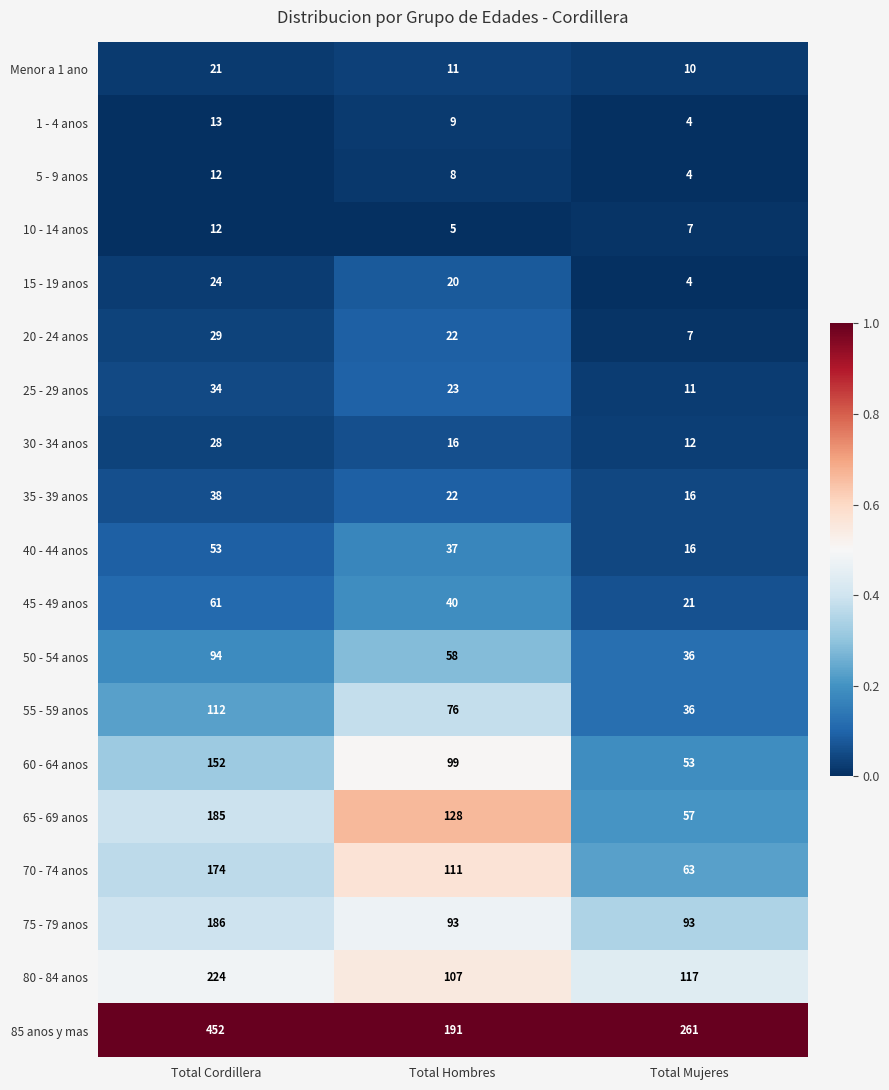

What is the maximum value shown in the chart?

452